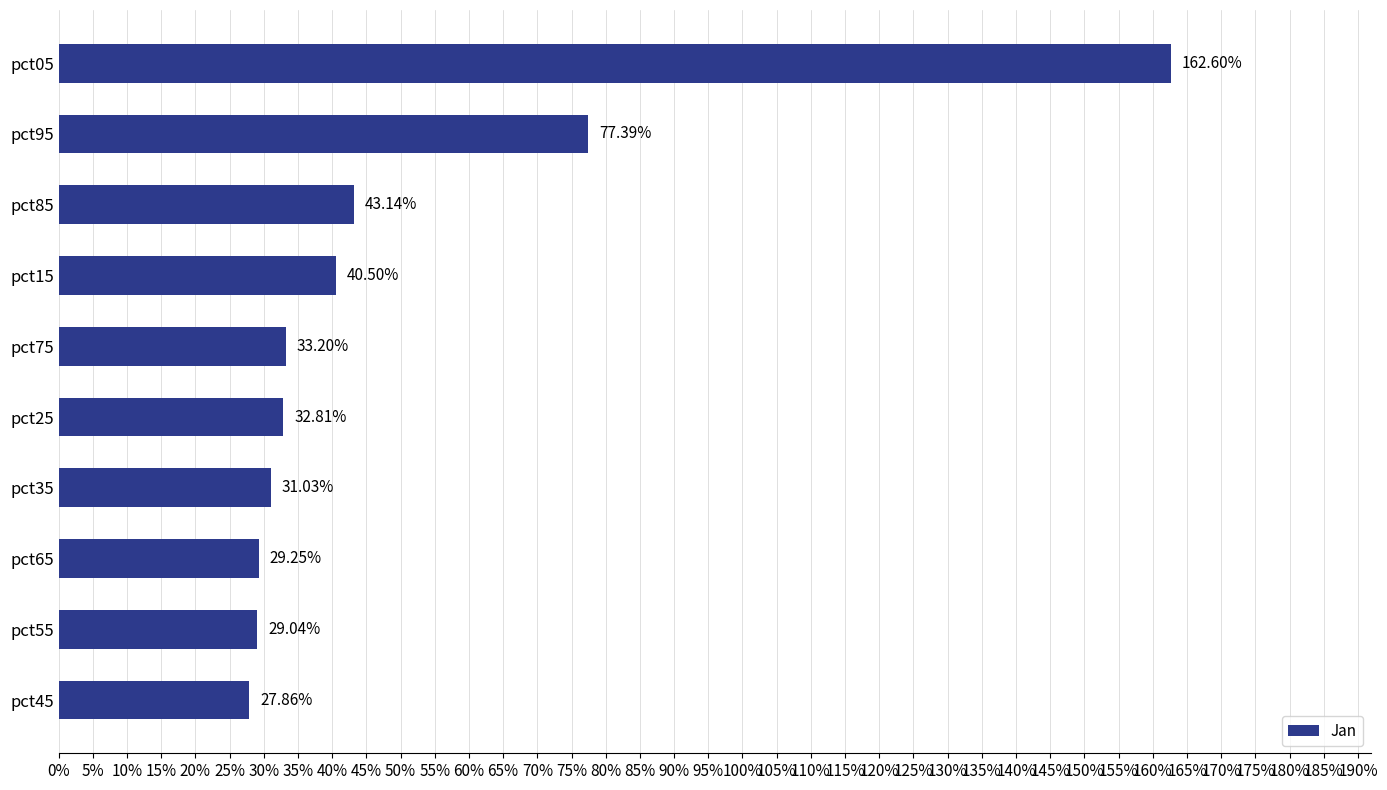

Does the chart contain any negative values?

No